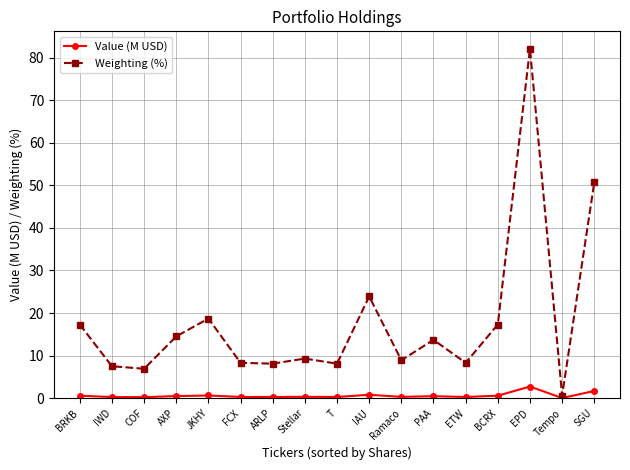

At which label does Weighting (%) first exceed 9?

BRKB